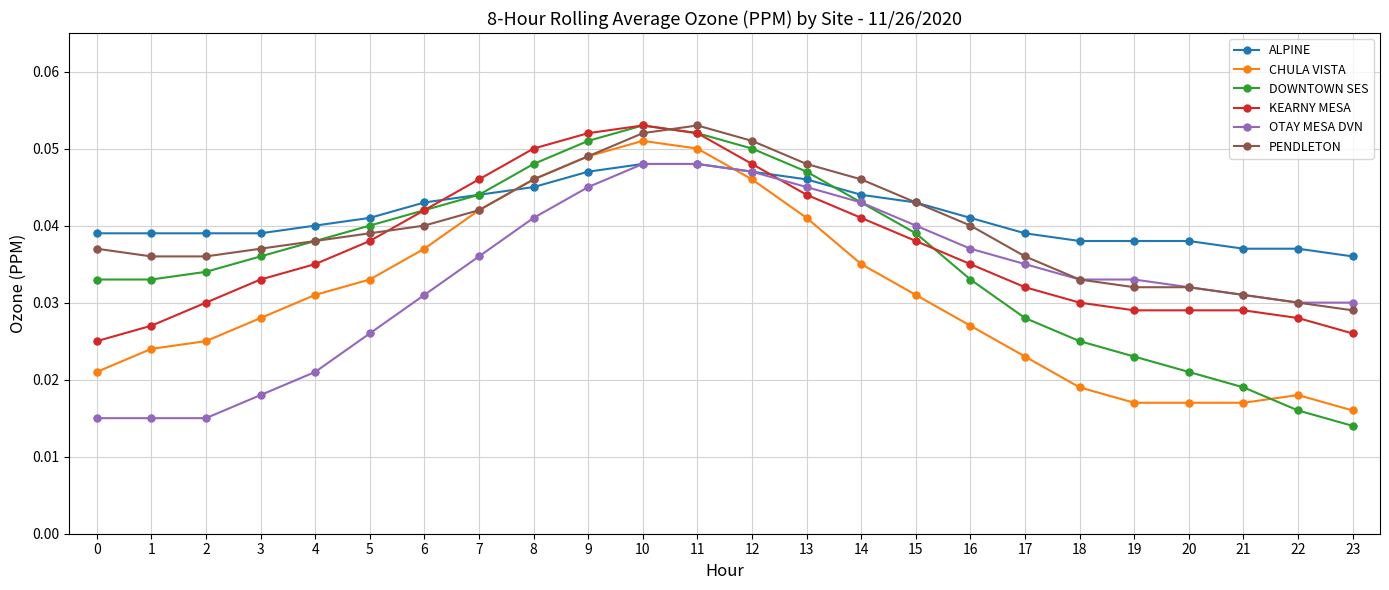

What are all the series names shown in the legend?

ALPINE, CHULA VISTA, DOWNTOWN SES, KEARNY MESA, OTAY MESA DVN, PENDLETON